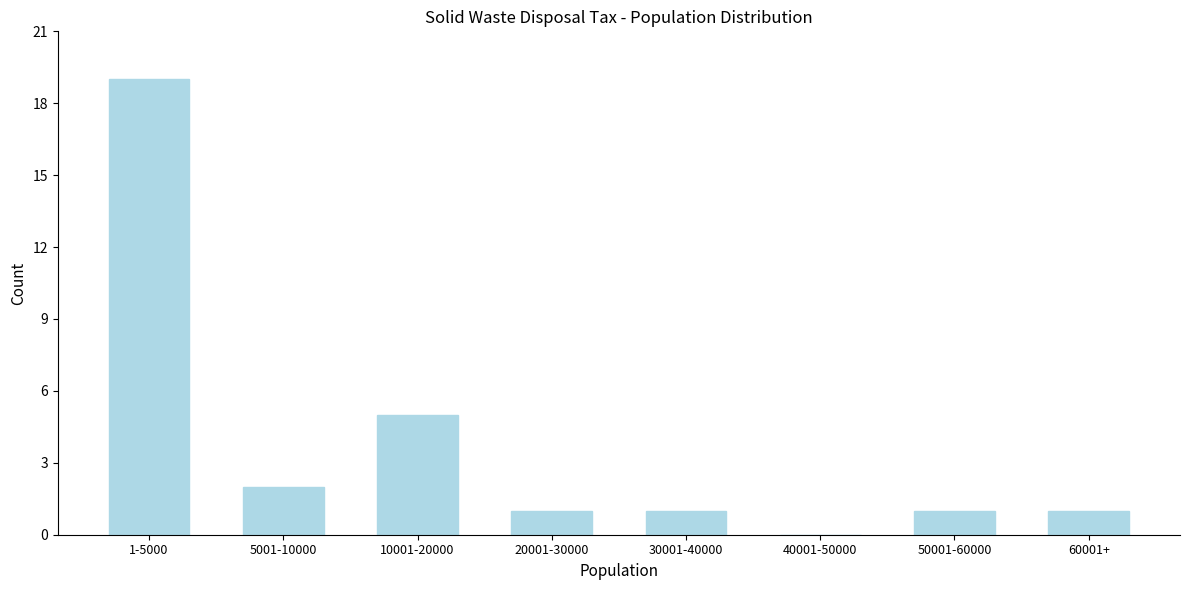

Reading left to right, what are all the values shown in this chart?

1-5000=19	5001-10000=2	10001-20000=5	20001-30000=1	30001-40000=1	40001-50000=0	50001-60000=1	60001+=1